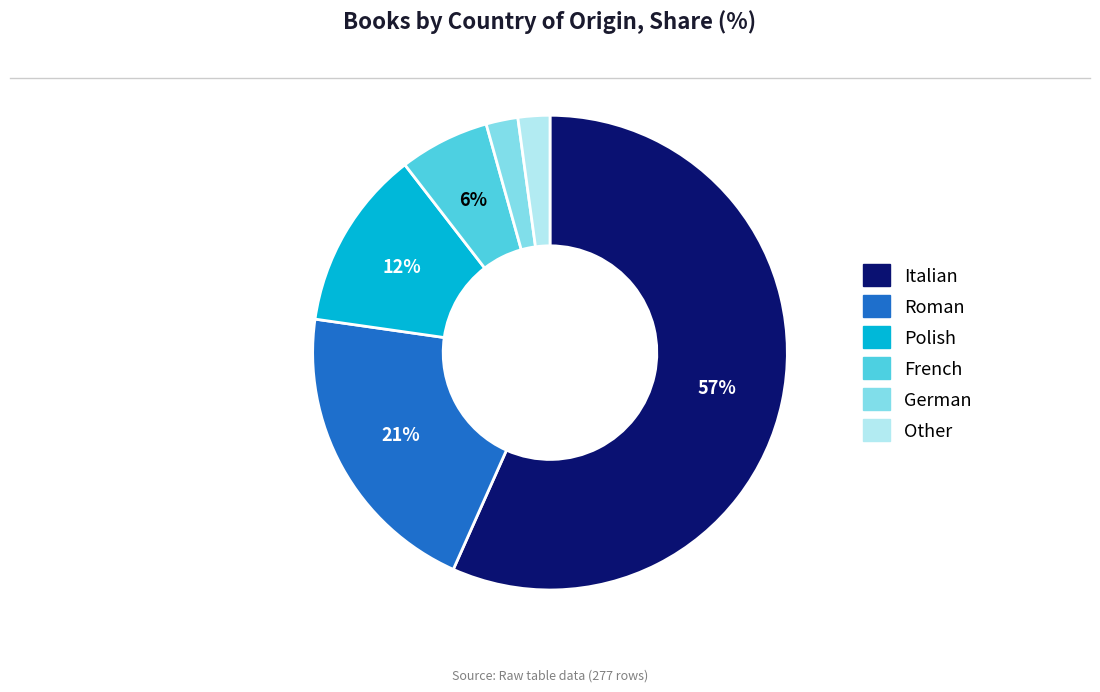

Which slice is the largest?

Italian